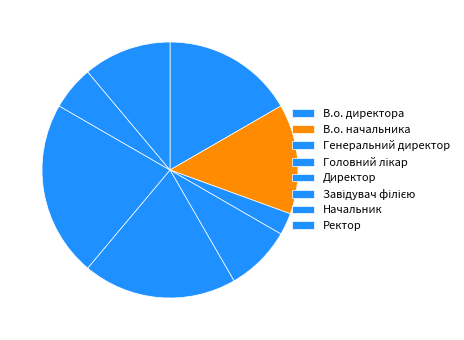

The В.о. начальника slice represents 24% of the pie. True or false?

False